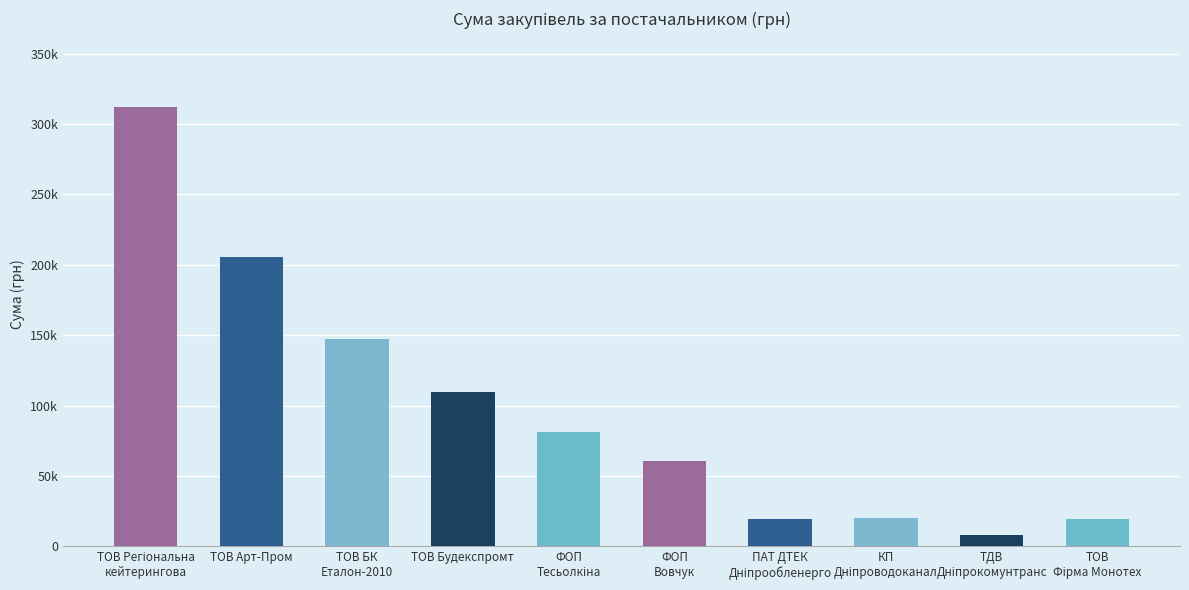

Are the bars horizontal?

No